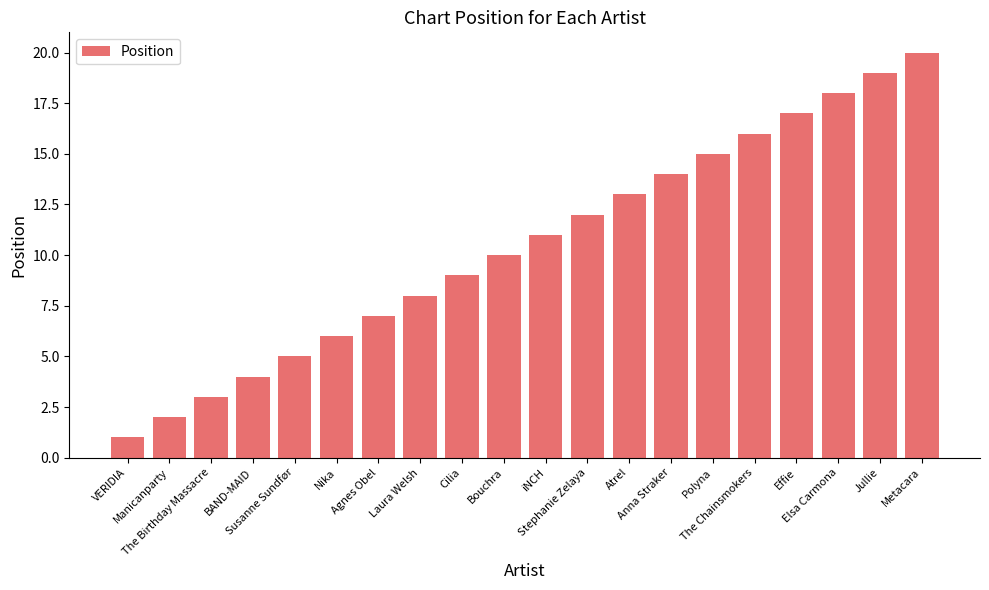

Reading left to right, transcribe all the data shown in this chart.

1	2	3	4	5	6	7	8	9	10	11	12	13	14	15	16	17	18	19	20